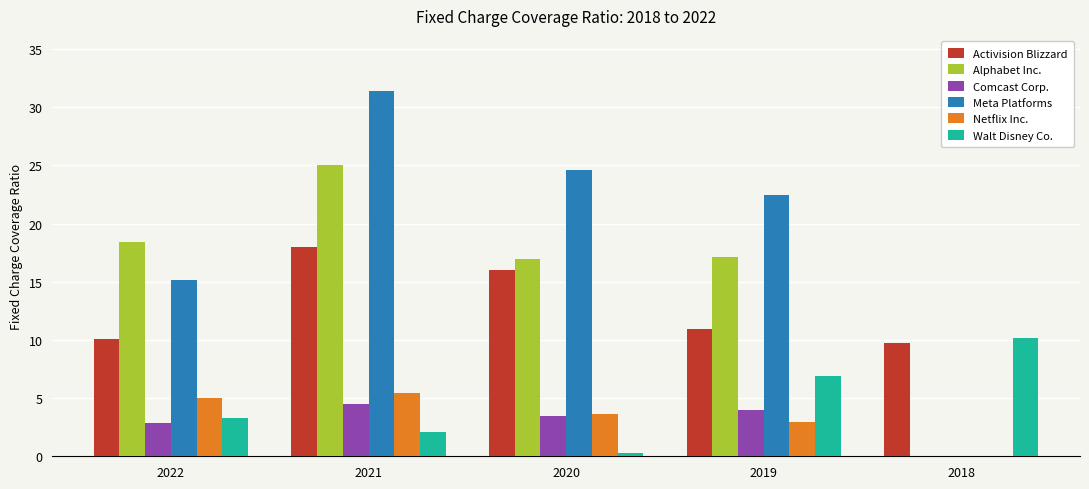

How many distinct data groups are displayed?

6